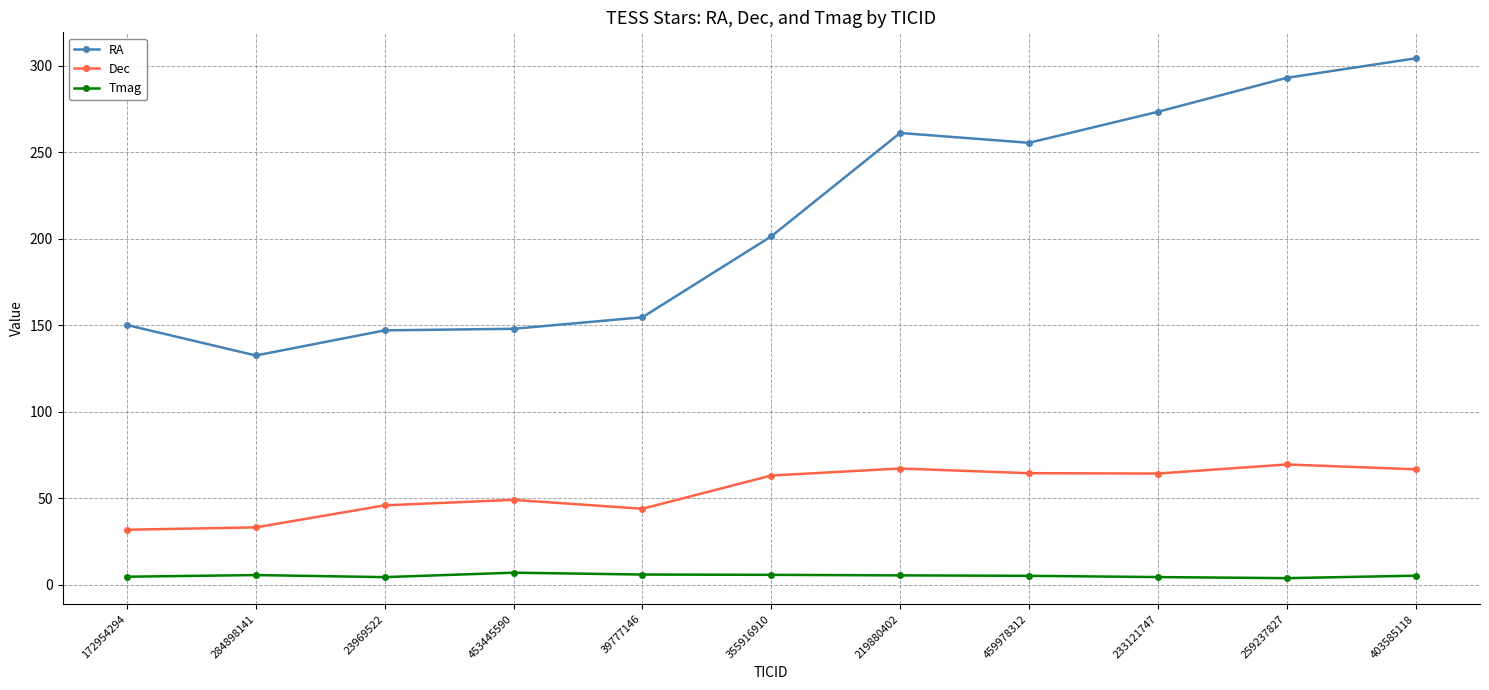

Does the chart display data point markers on the line(s)?

Yes